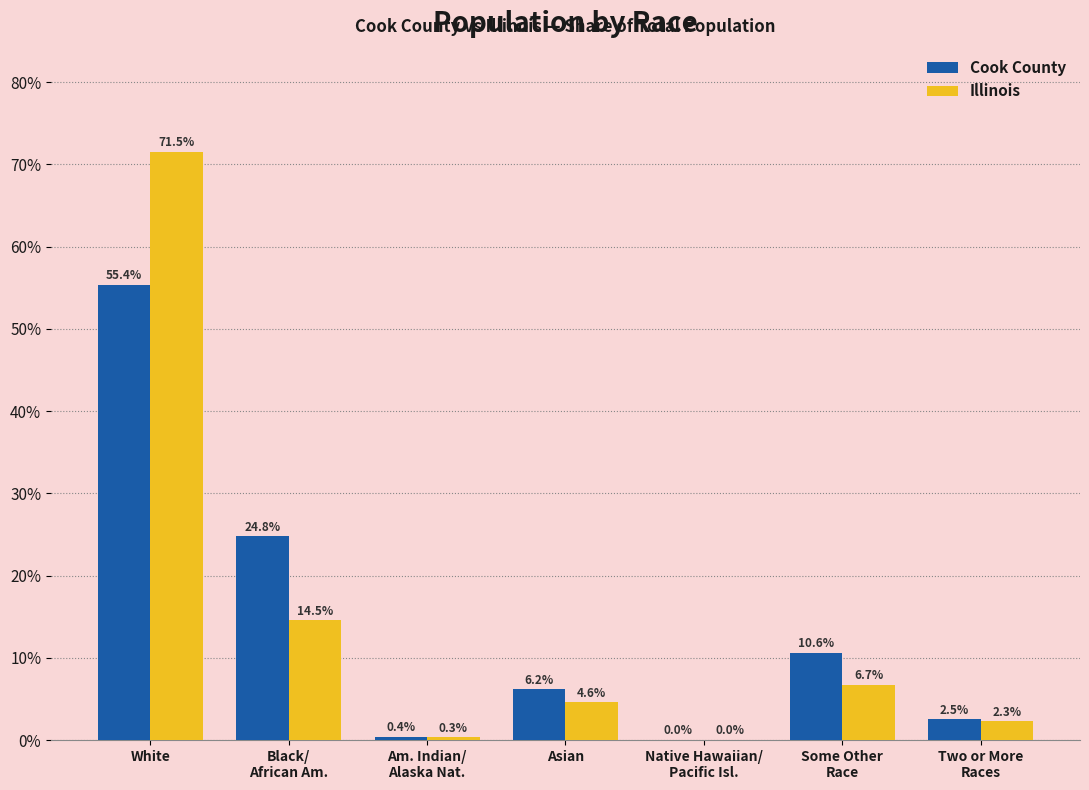

What is the total value across all series at Asian?

10.8